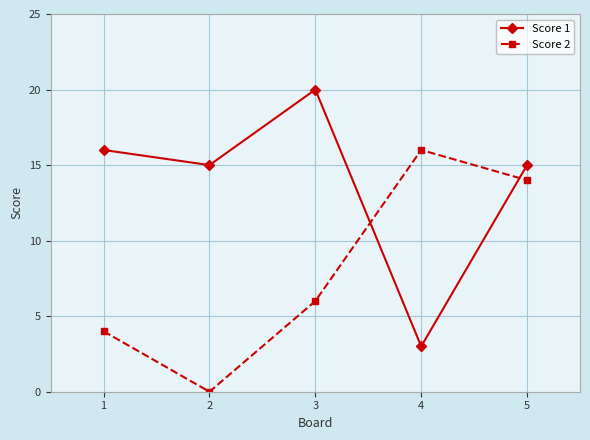

Read the Score 1 value at 3, to the nearest 10.

20